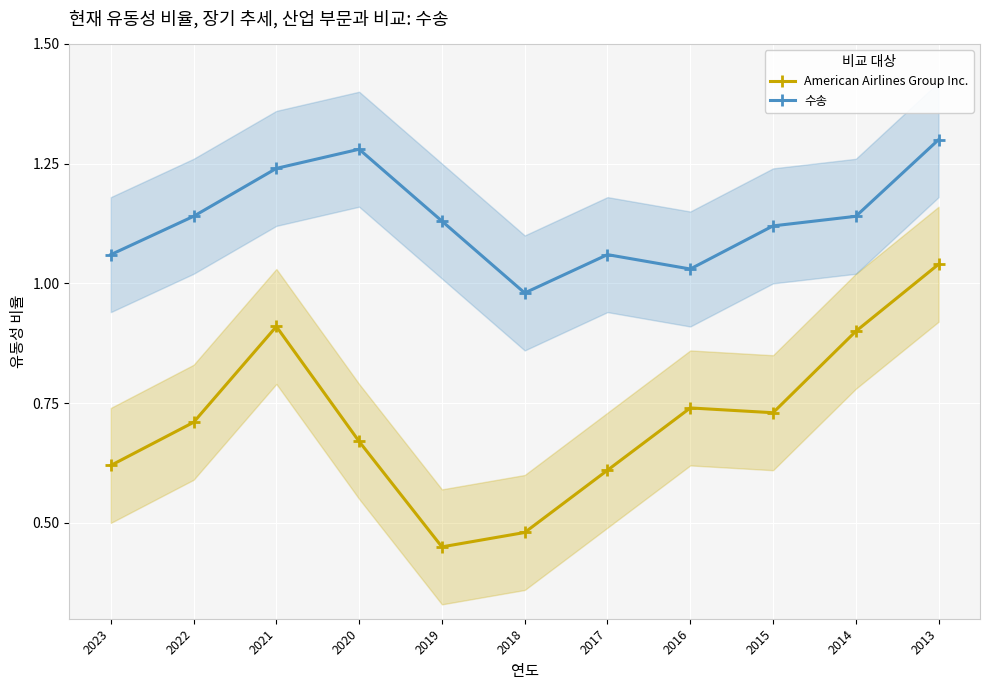

What is the greatest value displayed?

1.3